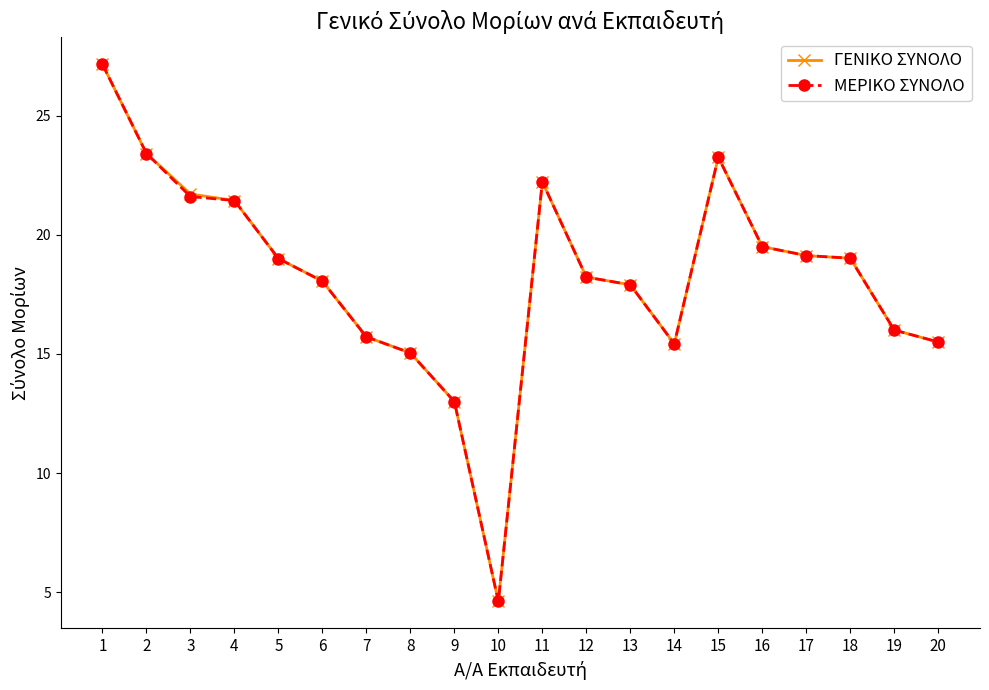

What is the total value across all series at 2?

46.8